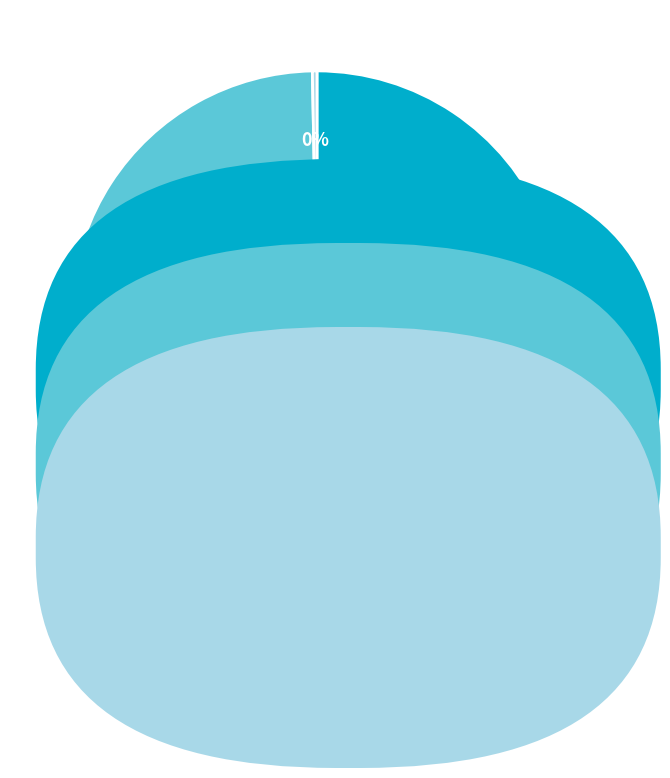

Does any single category account for the majority?

Yes